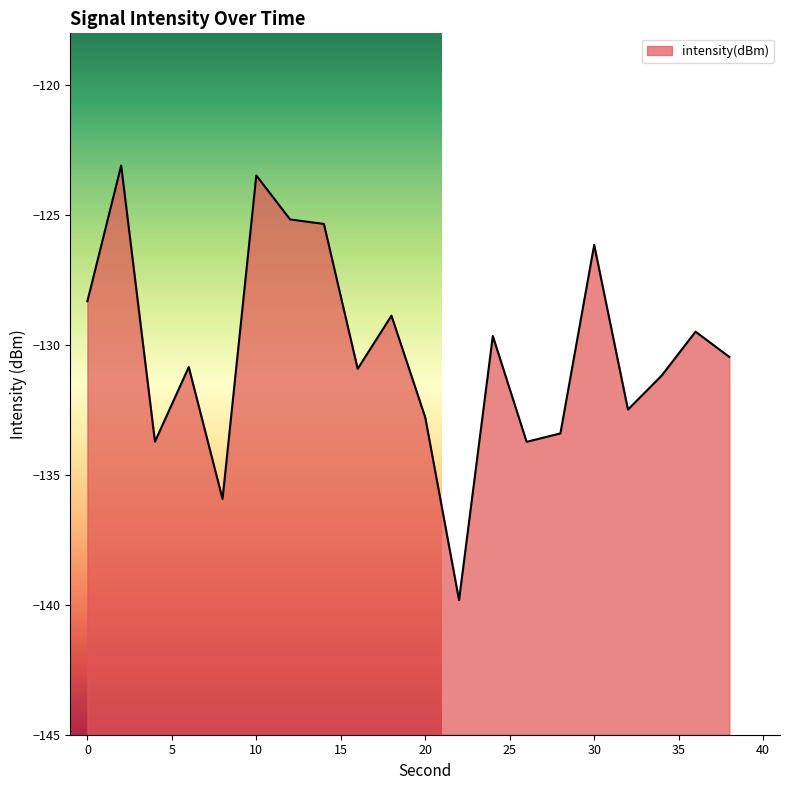

Between 22 and 18, which is larger?

18